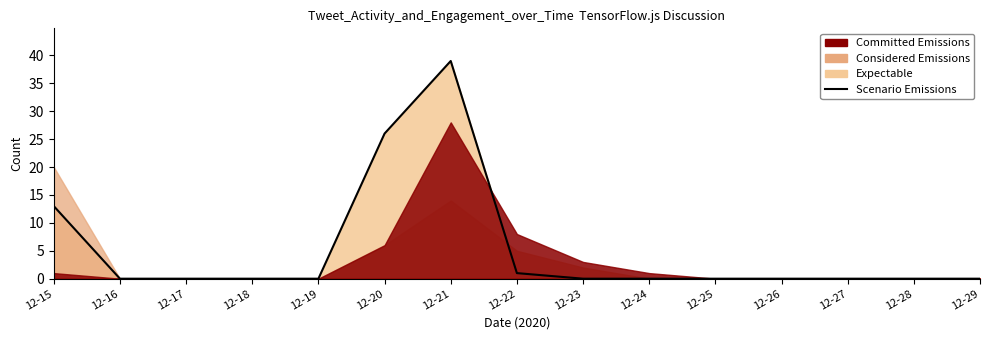

Reading left to right, list all the values displayed in this chart.

12-15=13	12-16=0	12-17=0	12-18=0	12-19=0	12-20=26	12-21=39	12-22=1	12-23=0	12-24=0	12-25=0	12-26=0	12-27=0	12-28=0	12-29=0